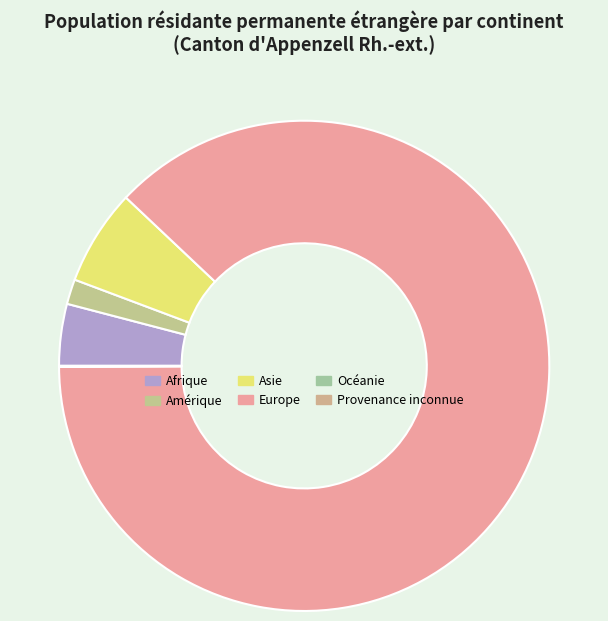

What is the largest slice in the pie chart?

Europe